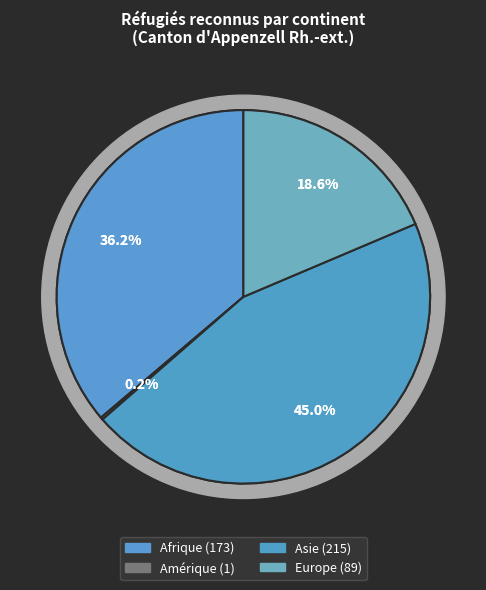

To the nearest percent, what is the difference between the largest and smallest slice percentages?

45%